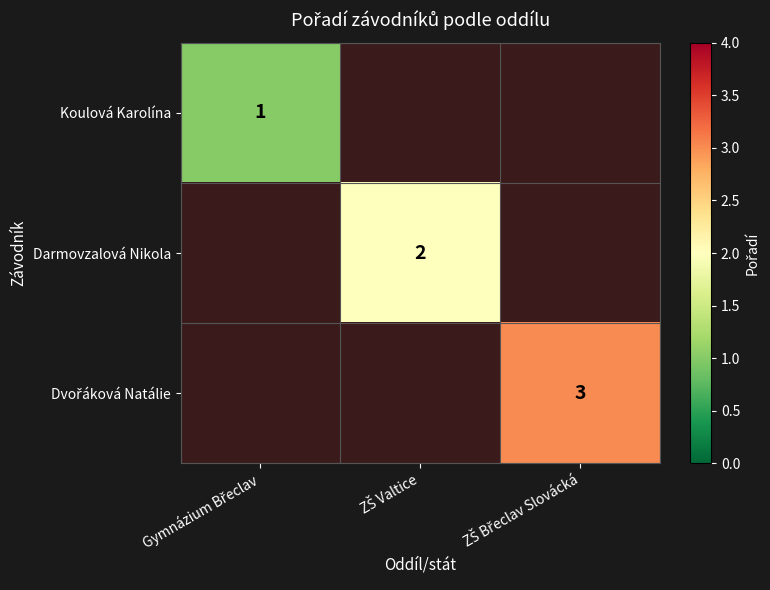

Which category has the lowest value in the Koulová Karolína series?

Gymnázium Břeclav